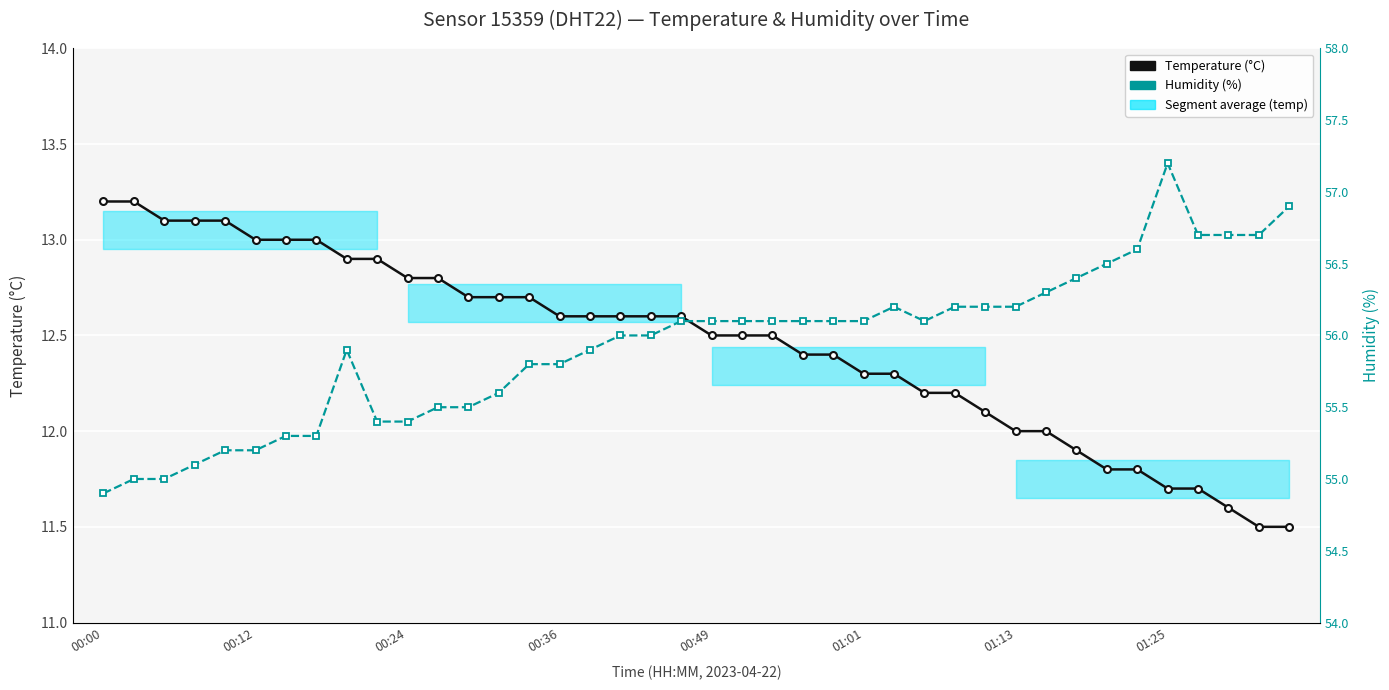

Between 38 and 00:36, which is larger?

00:36